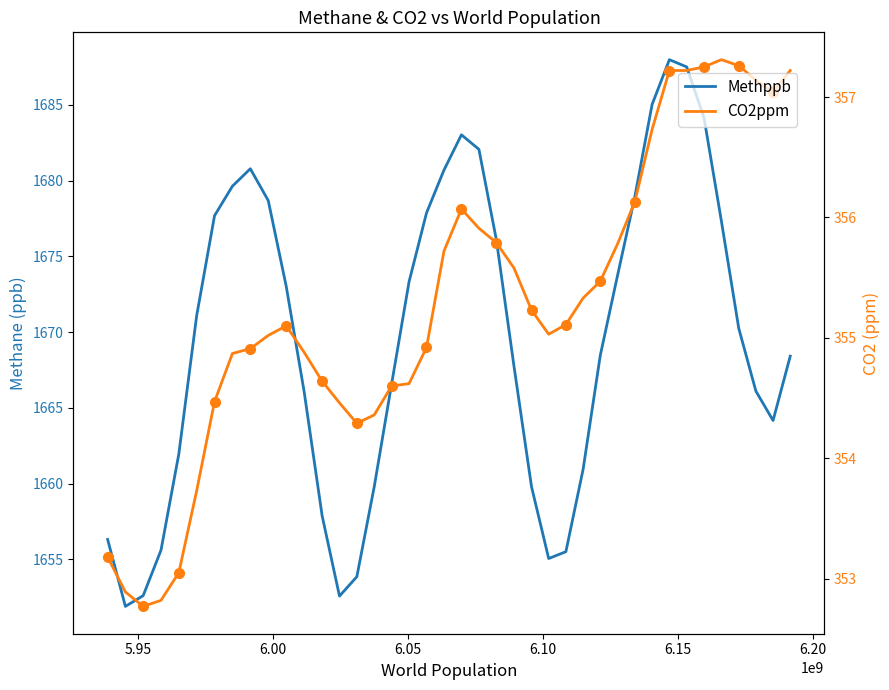

List the series in order of their overall mean, highest first.

Methppb, CO2ppm